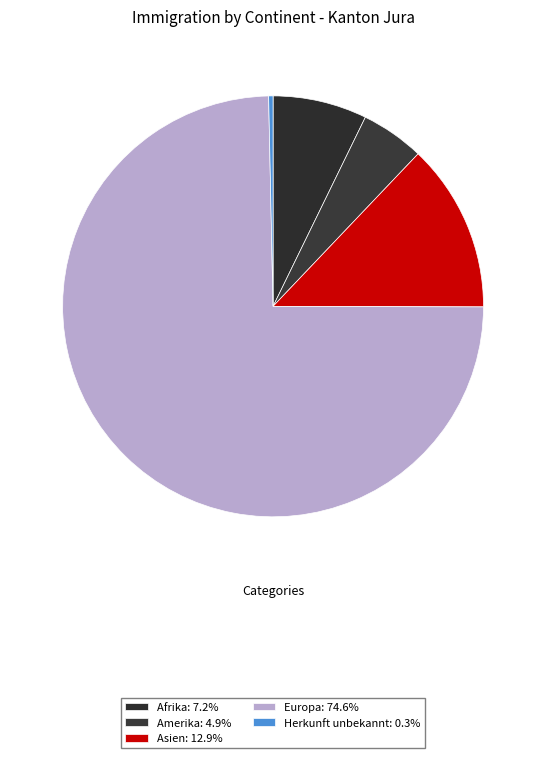

To the nearest percent, what percentage of the pie is Amerika?

5%